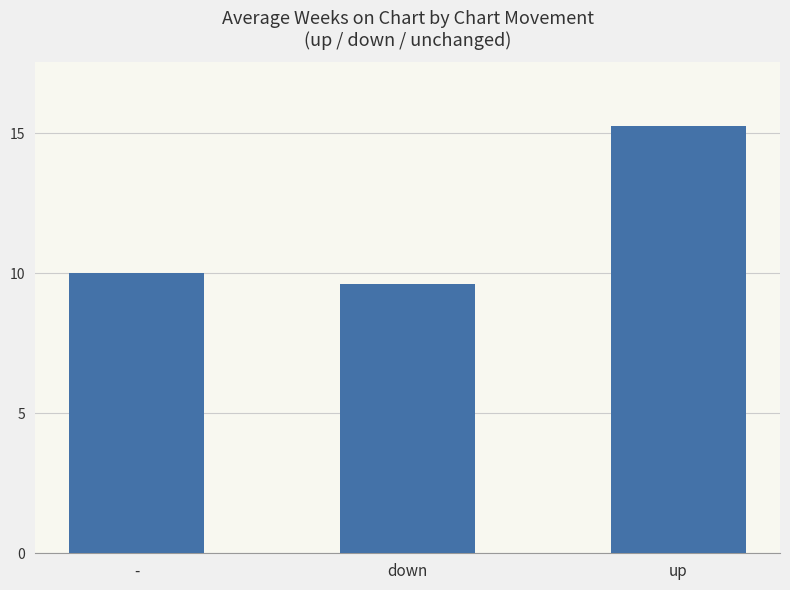

What is the value of the 1st bar from the left?

10.0